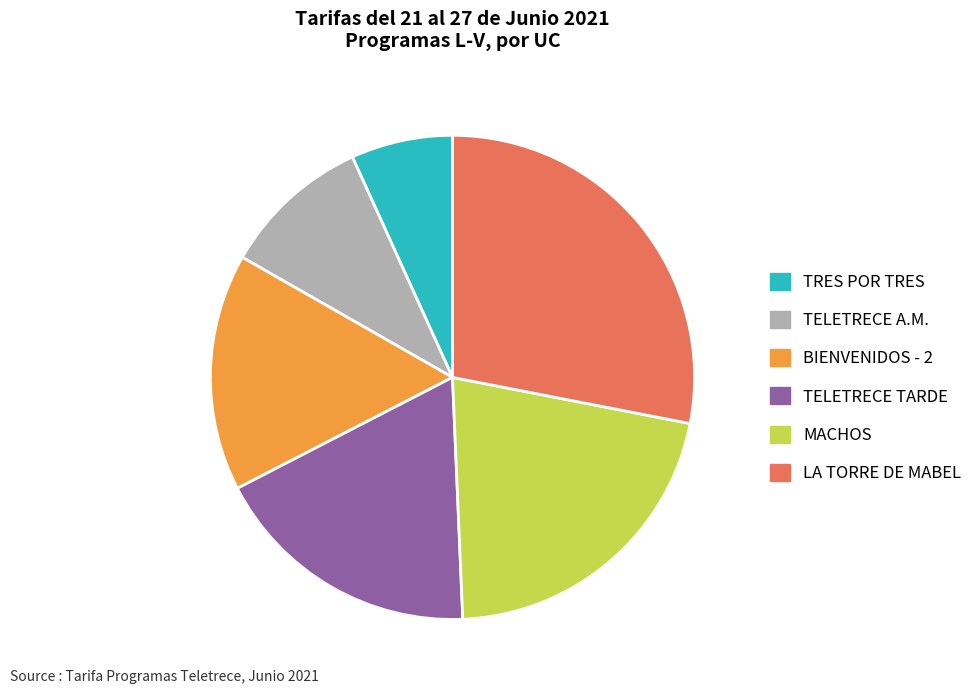

How many segments does this pie chart have?

6